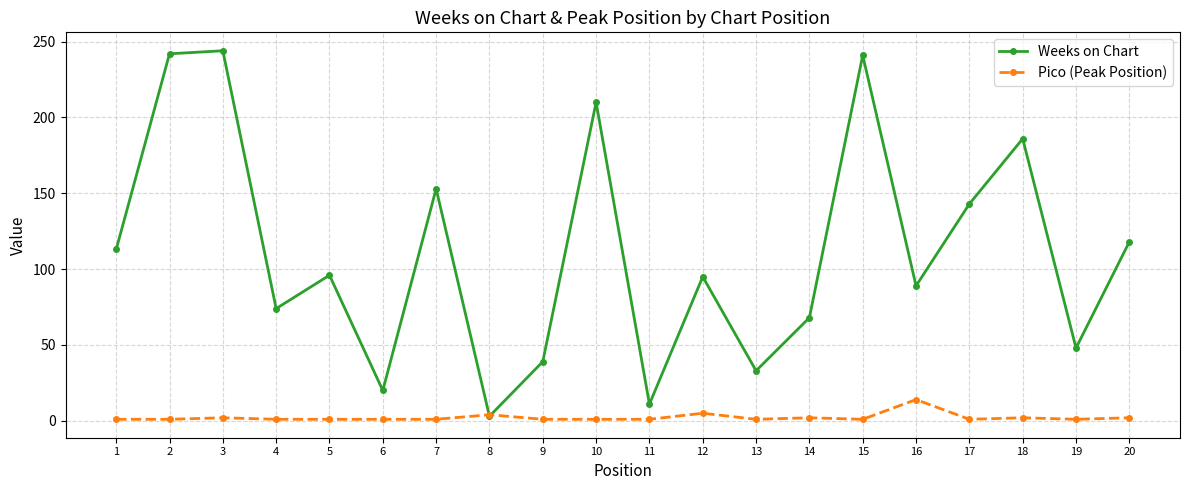

Where is the first local minimum for Weeks on Chart?

4